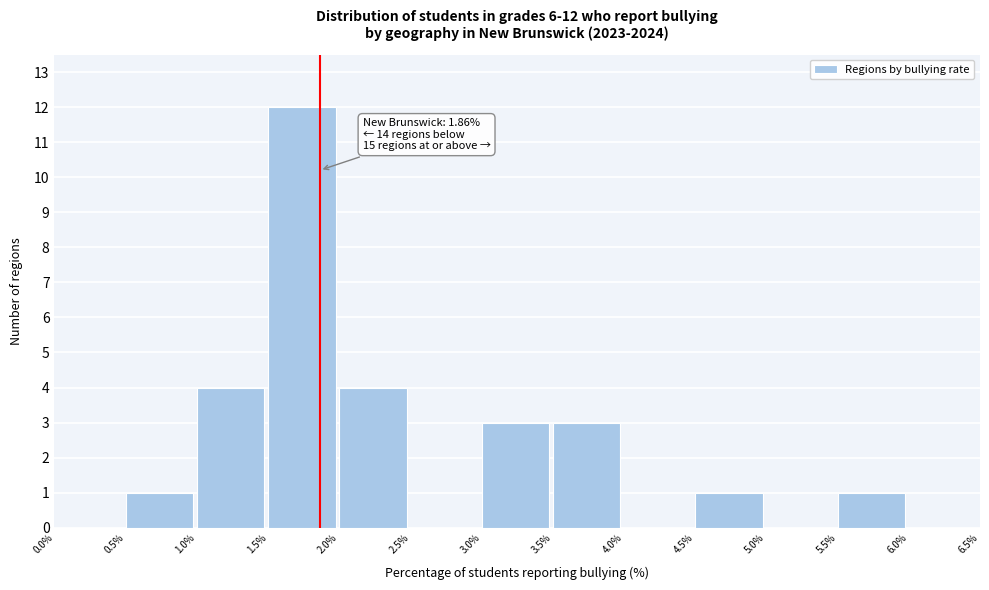

Over which range of the x-axis is the bar tallest?

1.5% to 2.0%